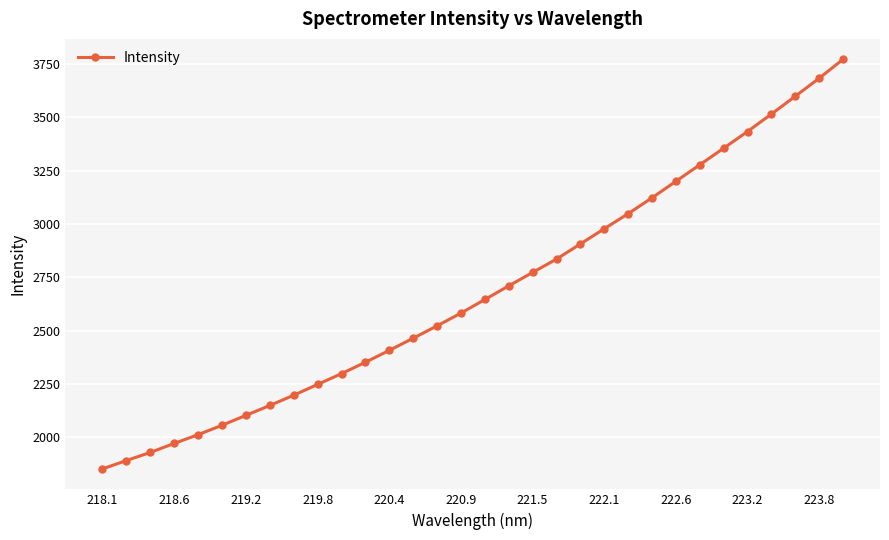

What is the difference between the maximum and minimum values?

1920.2